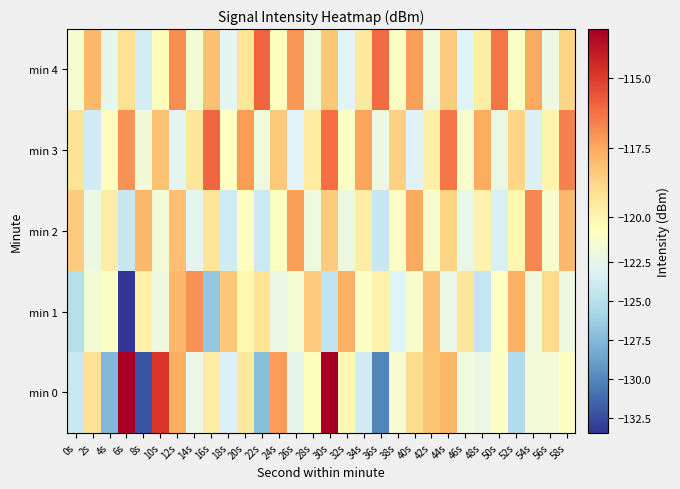

Reading left to right, extract all data points from this chart.

min 0: 0s=-124.2	2s=-119.2	4s=-127.6	6s=-113.3	8s=-132.2	10s=-114.8	12s=-117.6	14s=-122.1	16s=-119.7	18s=-123.3	20s=-119.5	22s=-127.3	24s=-117.2	26s=-122.5	28s=-120.4	30s=-113.2	32s=-120.1	34s=-123.8	36s=-130.0	38s=-121.2	40s=-118.9	42s=-118.2	44s=-117.9	46s=-121.8	48s=-122.2	50s=-120.8	52s=-125.3	54s=-121.6	56s=-121.4	58s=-120.7
min 1: 0s=-125.1	2s=-121.5	4s=-120.8	6s=-133.4	8s=-119.9	10s=-122.0	12s=-117.9	14s=-117.0	16s=-126.7	18s=-118.3	20s=-120.1	22s=-119.2	24s=-122.3	26s=-121.4	28s=-118.5	30s=-124.6	32s=-117.7	34s=-120.8	36s=-119.9	38s=-123.0	40s=-121.1	42s=-118.2	44s=-122.3	46s=-119.4	48s=-124.5	50s=-120.6	52s=-117.7	54s=-121.8	56s=-118.9	58s=-122.0
min 2: 0s=-118.5	2s=-122.1	4s=-119.7	6s=-124.3	8s=-117.9	10s=-121.5	12s=-118.1	14s=-122.7	16s=-119.3	18s=-123.9	20s=-120.5	22s=-124.1	24s=-120.7	26s=-117.3	28s=-121.9	30s=-118.5	32s=-122.1	34s=-119.7	36s=-124.3	38s=-120.9	40s=-117.5	42s=-121.1	44s=-118.7	46s=-122.3	48s=-119.9	50s=-123.5	52s=-120.1	54s=-116.7	56s=-121.3	58s=-117.9
min 3: 0s=-119.2	2s=-123.8	4s=-120.4	6s=-117.0	8s=-121.6	10s=-118.2	12s=-122.8	14s=-119.4	16s=-116.0	18s=-120.6	20s=-117.2	22s=-121.8	24s=-118.4	26s=-123.0	28s=-119.6	30s=-116.2	32s=-120.8	34s=-117.4	36s=-122.0	38s=-118.6	40s=-123.2	42s=-119.8	44s=-116.4	46s=-121.0	48s=-117.6	50s=-122.2	52s=-118.8	54s=-123.4	56s=-120.0	58s=-116.6
min 4: 0s=-121.3	2s=-117.9	4s=-122.5	6s=-119.1	8s=-123.7	10s=-120.3	12s=-116.9	14s=-121.5	16s=-118.1	18s=-122.7	20s=-119.3	22s=-115.9	24s=-120.5	26s=-117.1	28s=-121.7	30s=-118.3	32s=-122.9	34s=-119.5	36s=-116.1	38s=-120.7	40s=-117.3	42s=-121.9	44s=-118.5	46s=-123.1	48s=-119.7	50s=-116.3	52s=-120.9	54s=-117.5	56s=-122.1	58s=-118.7